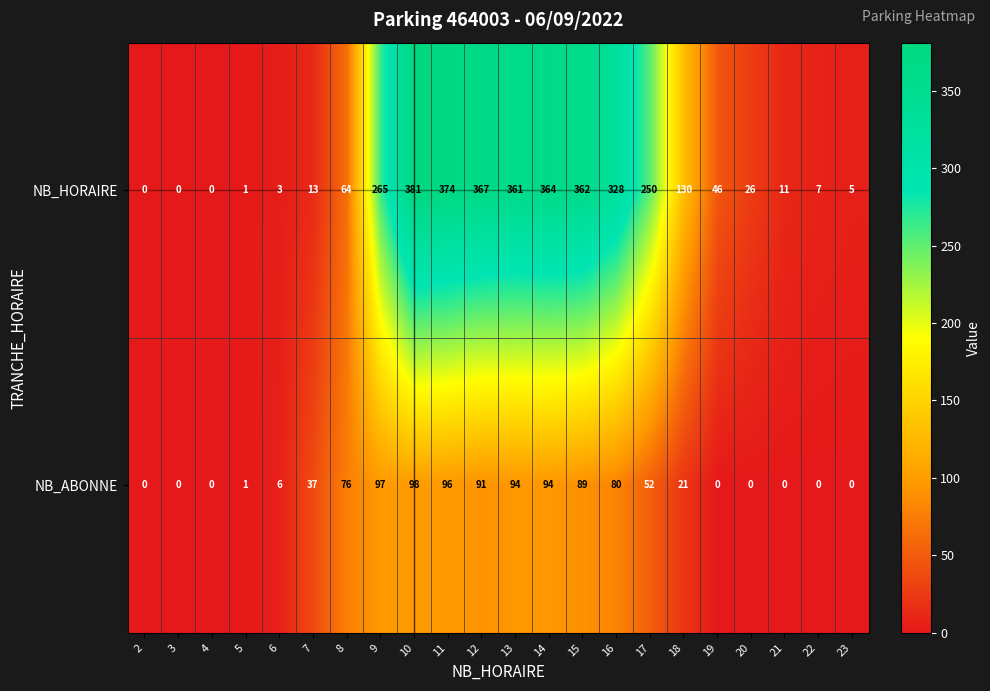

At which category is the sum across all series the highest?

10